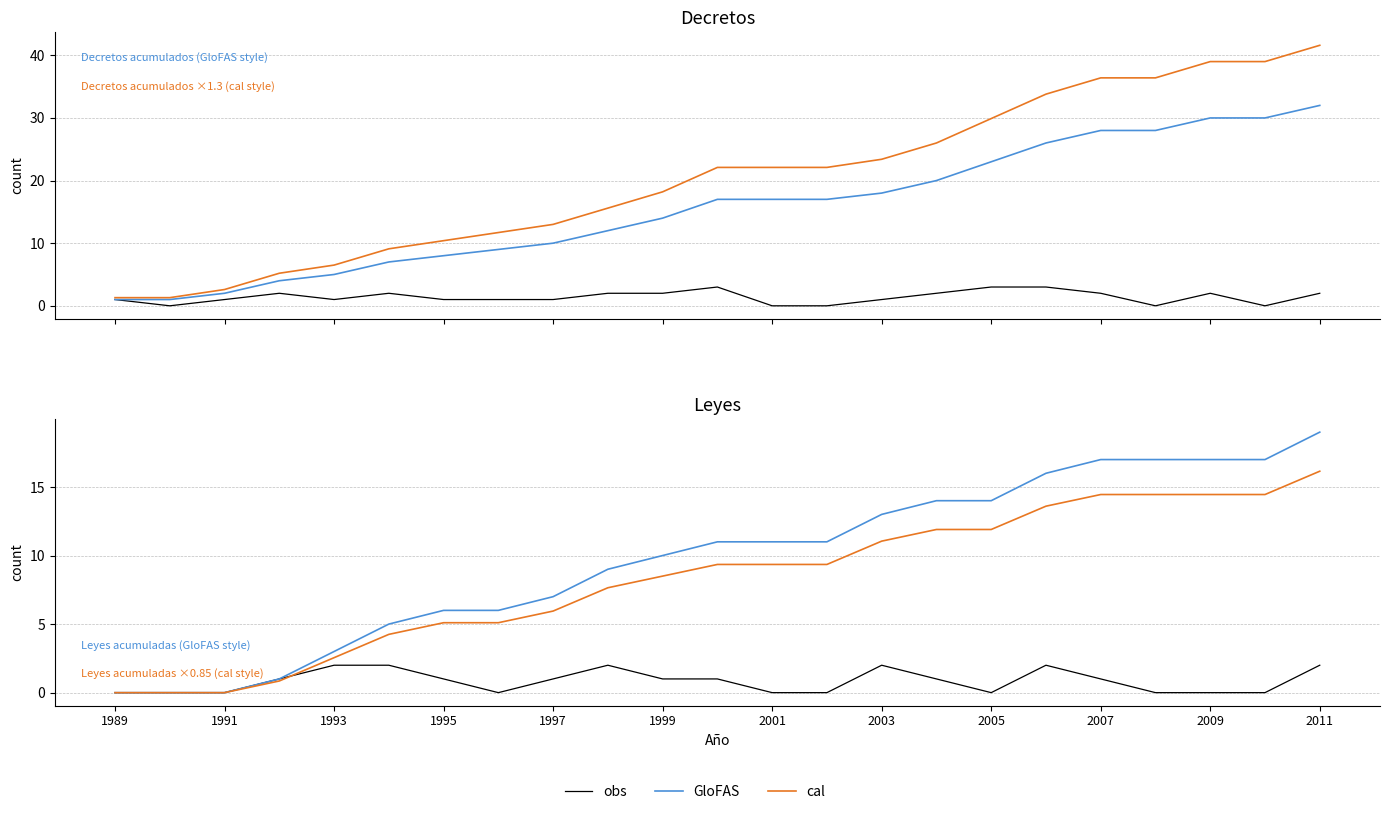

The cal series shows 6.3 at 2009. True or false?

False